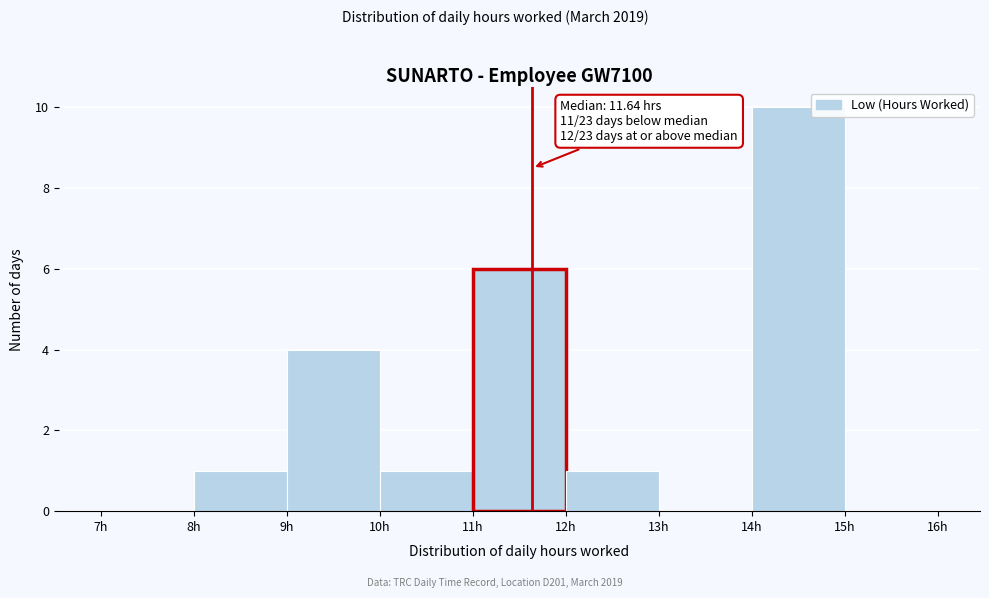

Over which range of the x-axis is the bar tallest?

14 to 15